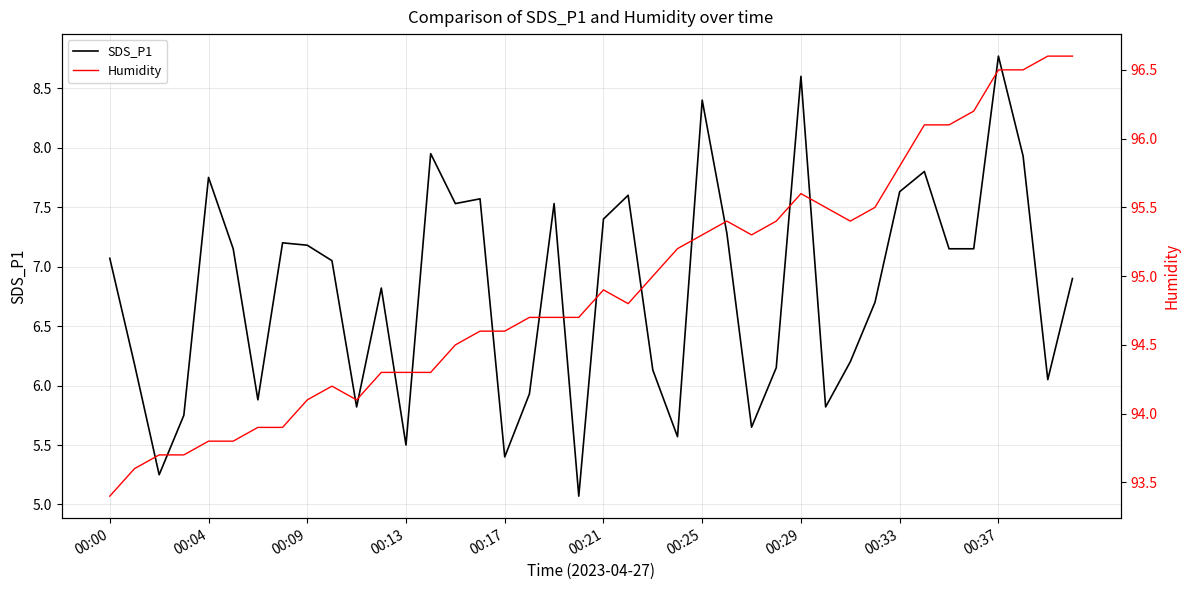

What is the approximate value of SDS_P1 at 00:37?

8.8